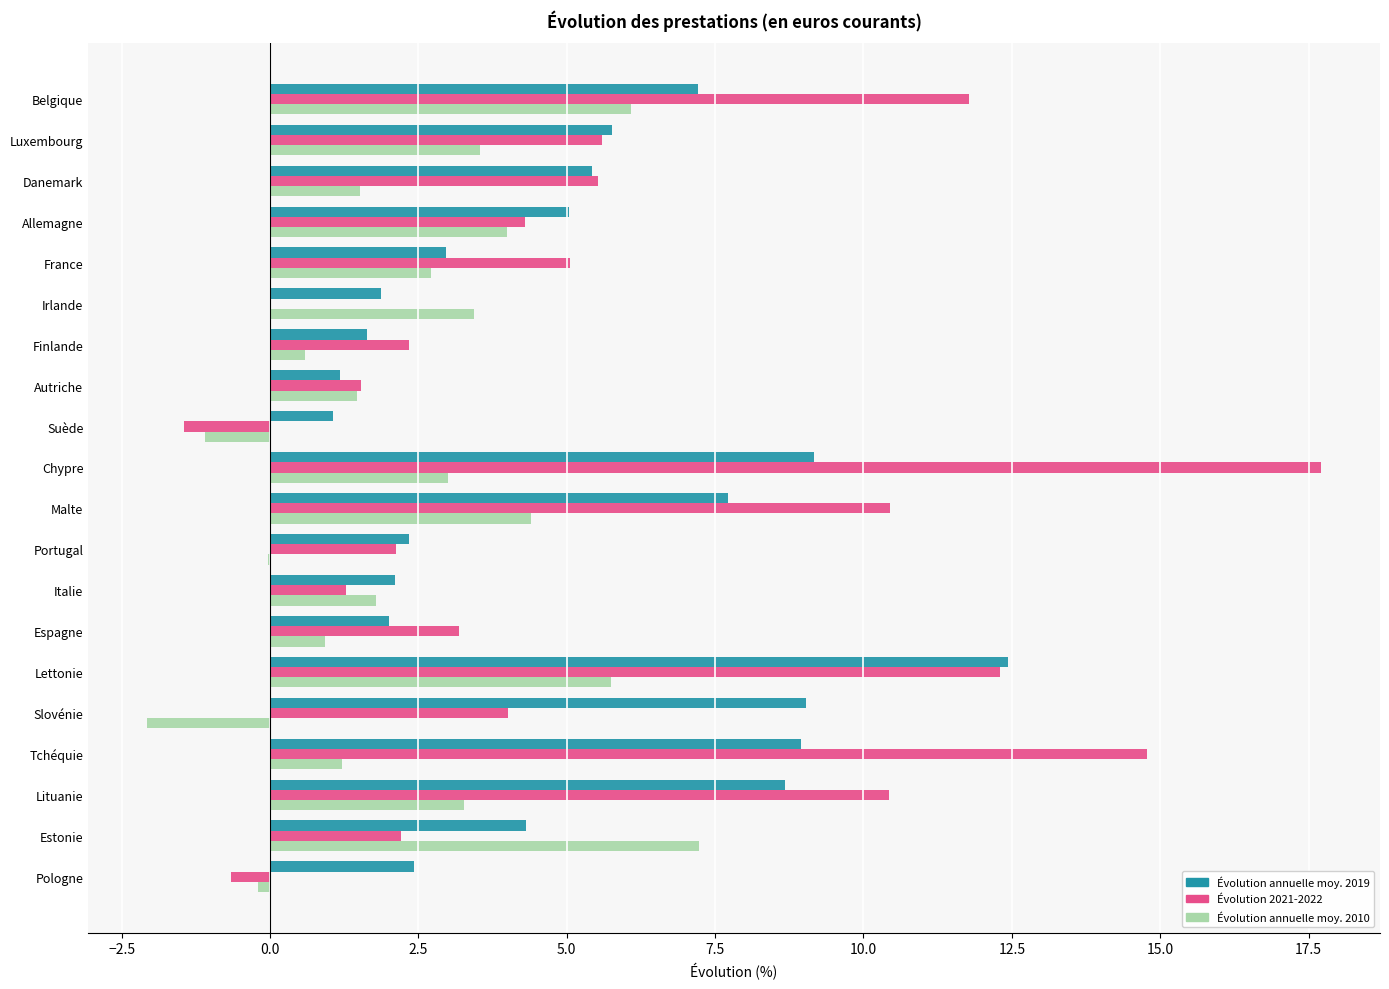

Which label corresponds to the largest value in the chart?

Chypre